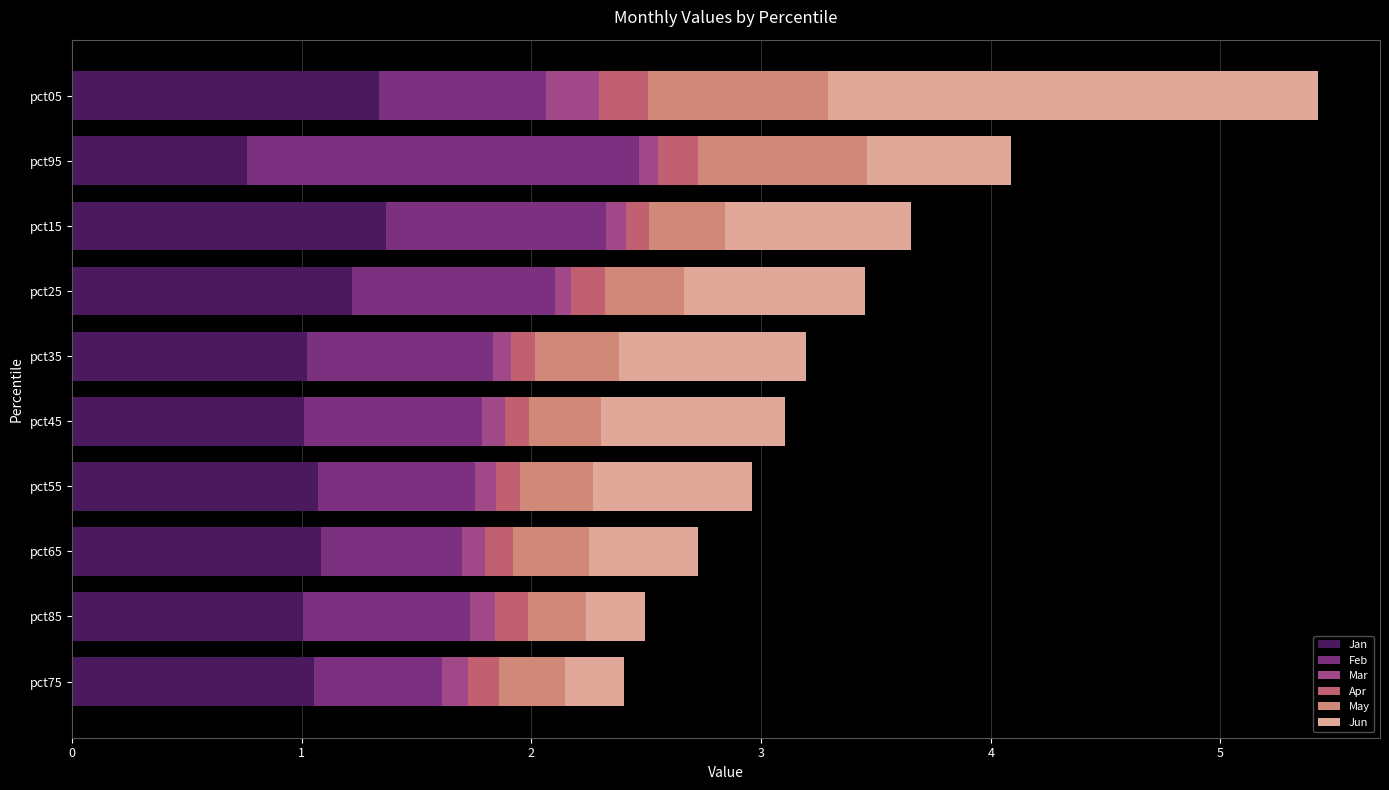

The value of Jan at pct15 is 0.5. True or false?

False